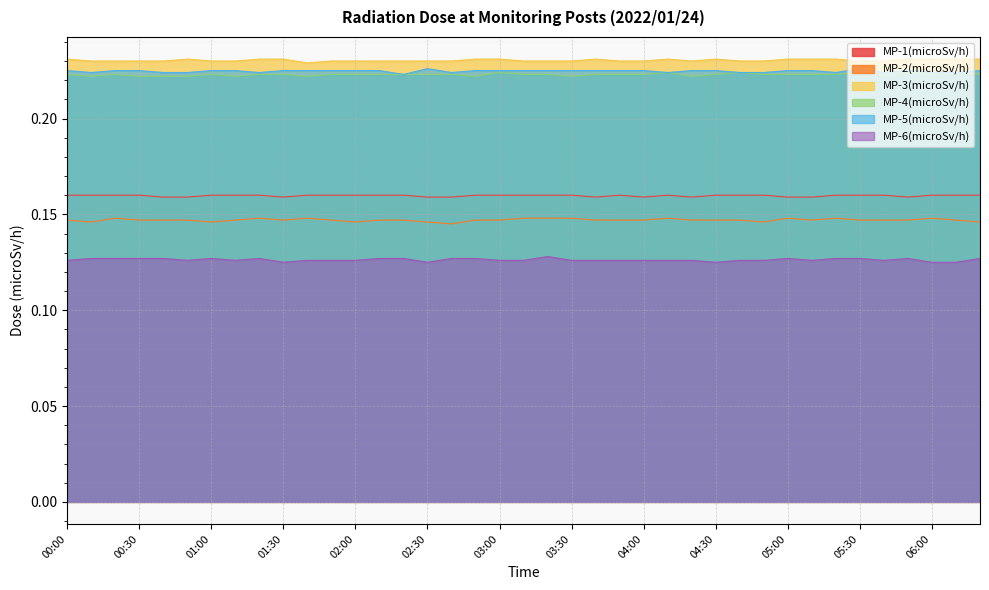

Reading right to left, transcribe all the data shown in this chart.

MP-1(microSv/h): 0.2	0.2	0.2	0.2	0.2	0.2	0.2	0.2	0.2	0.2	0.2	0.2	0.2	0.2	0.2	0.2	0.2	0.2	0.2	0.2	0.2	0.2	0.2	0.2	0.2	0.2	0.2	0.2	0.2	0.2	0.2	0.2	0.2	0.2	0.2	0.2	0.2	0.2	0.2
MP-2(microSv/h): 0.1	0.1	0.1	0.1	0.1	0.1	0.1	0.1	0.1	0.1	0.1	0.1	0.1	0.1	0.1	0.1	0.1	0.1	0.1	0.1	0.1	0.1	0.1	0.1	0.1	0.1	0.1	0.1	0.1	0.1	0.1	0.1	0.1	0.1	0.1	0.1	0.1	0.1	0.1
MP-3(microSv/h): 0.2	0.2	0.2	0.2	0.2	0.2	0.2	0.2	0.2	0.2	0.2	0.2	0.2	0.2	0.2	0.2	0.2	0.2	0.2	0.2	0.2	0.2	0.2	0.2	0.2	0.2	0.2	0.2	0.2	0.2	0.2	0.2	0.2	0.2	0.2	0.2	0.2	0.2	0.2
MP-4(microSv/h): 0.2	0.2	0.2	0.2	0.2	0.2	0.2	0.2	0.2	0.2	0.2	0.2	0.2	0.2	0.2	0.2	0.2	0.2	0.2	0.2	0.2	0.2	0.2	0.2	0.2	0.2	0.2	0.2	0.2	0.2	0.2	0.2	0.2	0.2	0.2	0.2	0.2	0.2	0.2
MP-5(microSv/h): 0.2	0.2	0.2	0.2	0.2	0.2	0.2	0.2	0.2	0.2	0.2	0.2	0.2	0.2	0.2	0.2	0.2	0.2	0.2	0.2	0.2	0.2	0.2	0.2	0.2	0.2	0.2	0.2	0.2	0.2	0.2	0.2	0.2	0.2	0.2	0.2	0.2	0.2	0.2
MP-6(microSv/h): 0.1	0.1	0.1	0.1	0.1	0.1	0.1	0.1	0.1	0.1	0.1	0.1	0.1	0.1	0.1	0.1	0.1	0.1	0.1	0.1	0.1	0.1	0.1	0.1	0.1	0.1	0.1	0.1	0.1	0.1	0.1	0.1	0.1	0.1	0.1	0.1	0.1	0.1	0.1